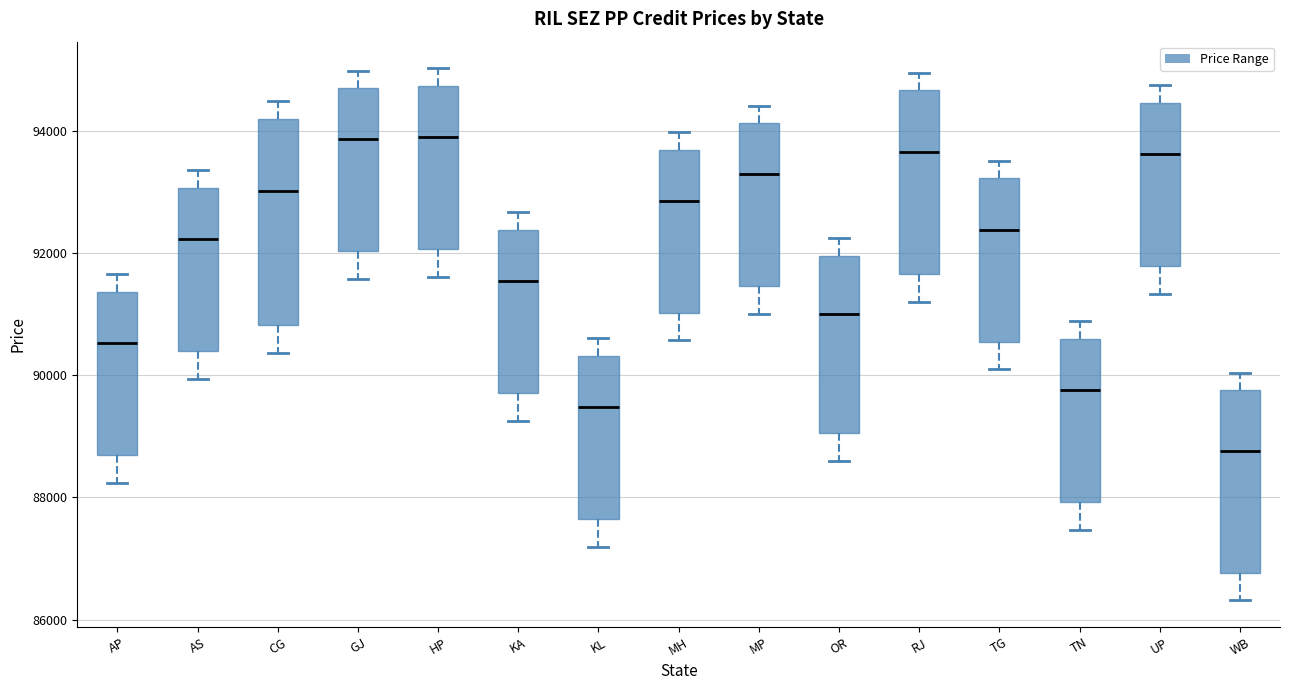

Where is the lower edge of the box for RJ on the y-axis? The values are not printed on the chart, so give them approximately, as read against the axis.

91600